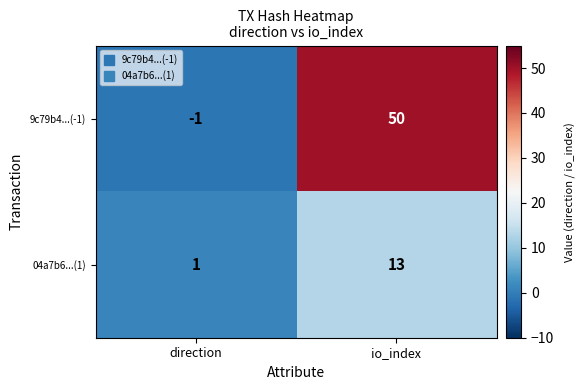

At how many categories does at least one series exceed 14?

1